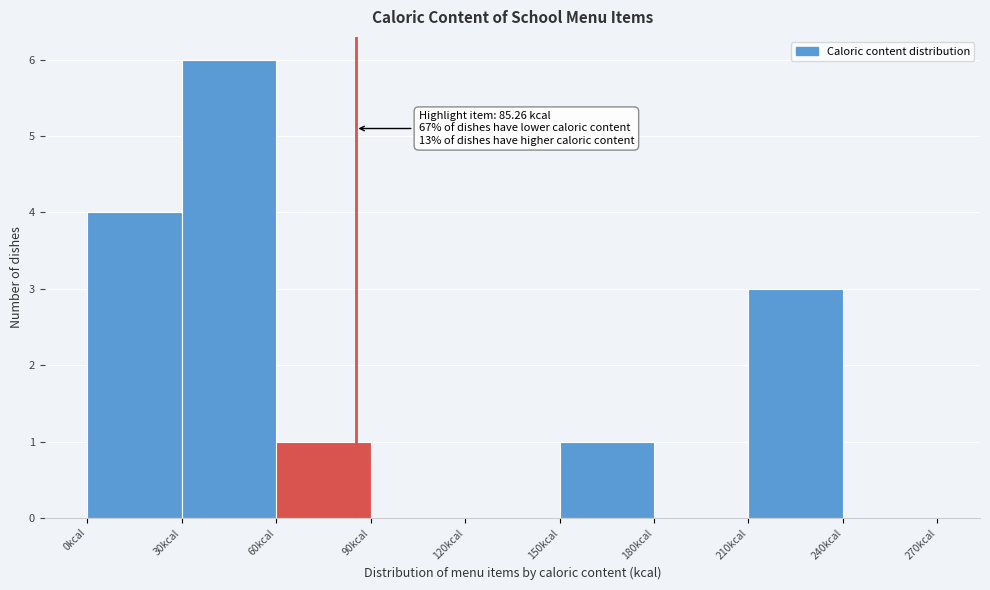

Over which range of the x-axis is the bar tallest?

30 to 60